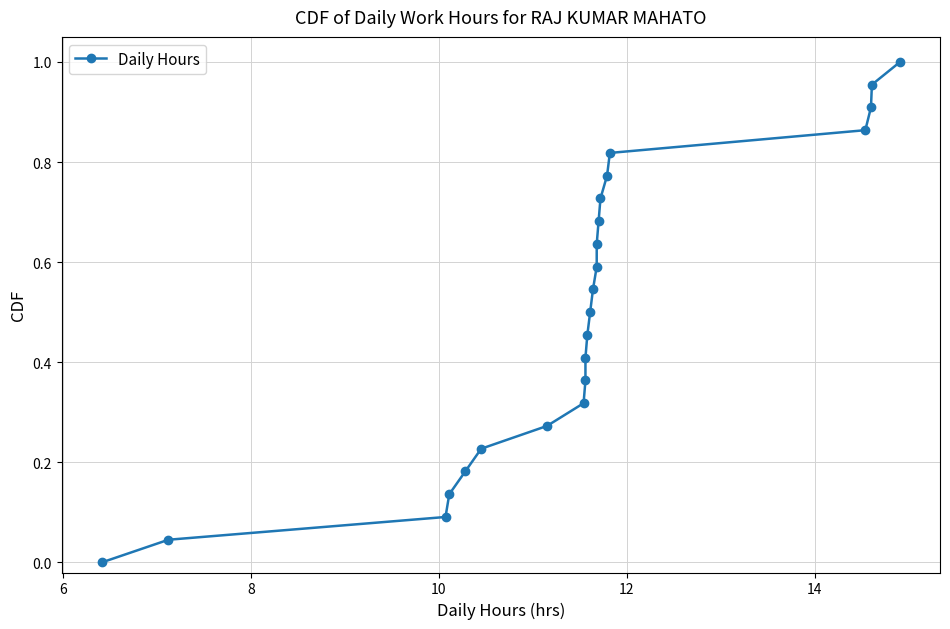

Does the chart display data point markers on the line(s)?

Yes